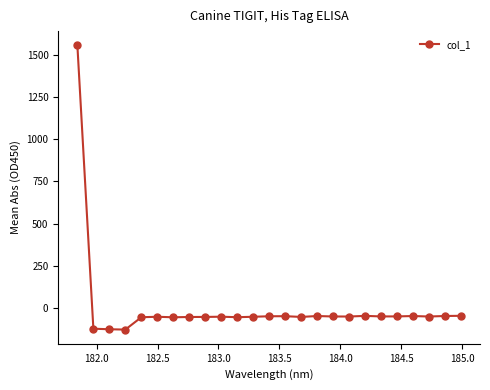

What is the difference between the maximum and minimum values?

1684.3